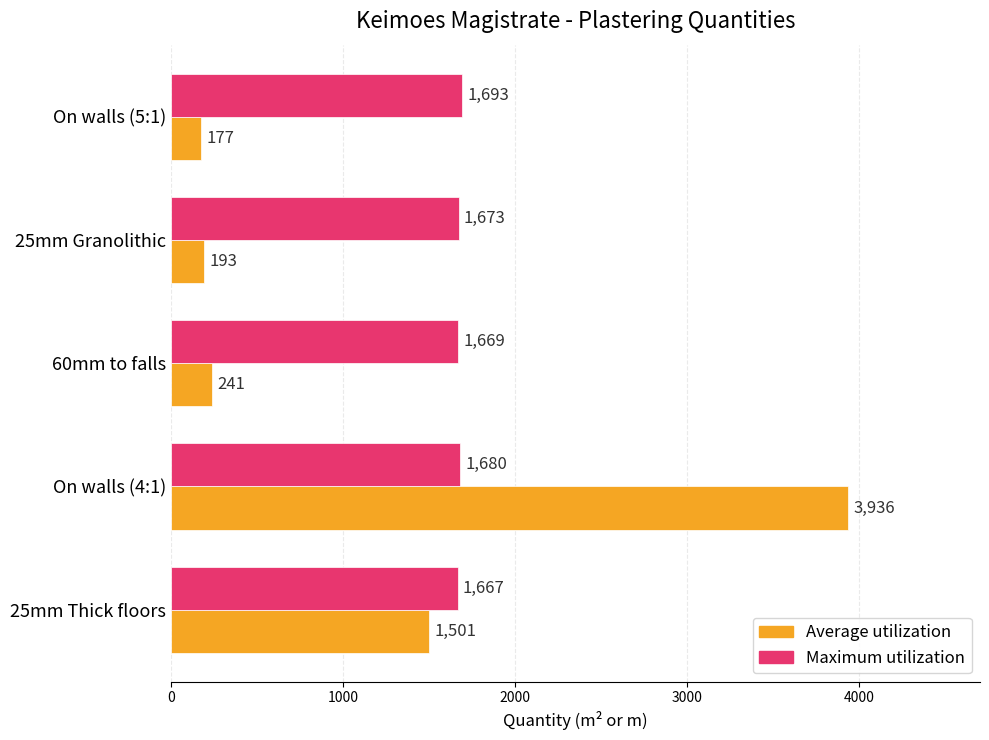

What is the average value of the Average utilization series?

1210